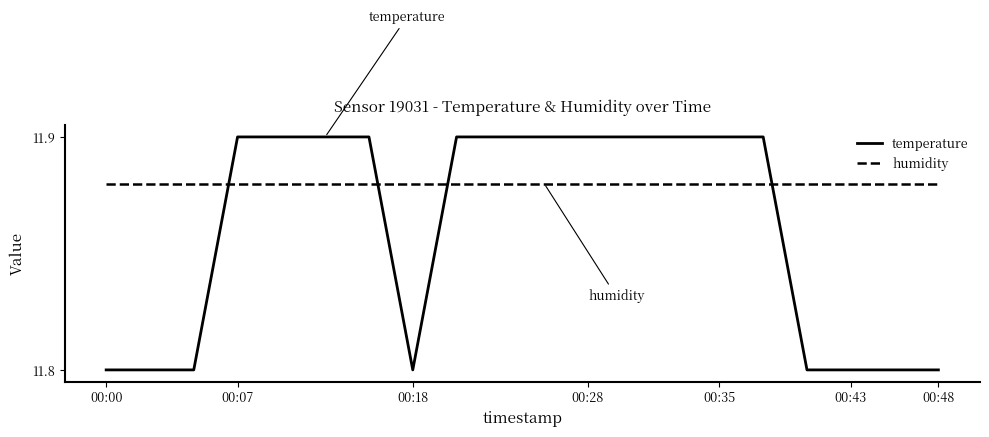

Which series has the widest spread of values?

temperature